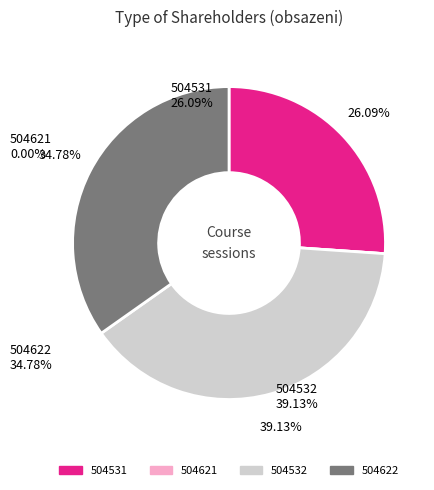

Between 504622 and 504532, which is larger?

504532